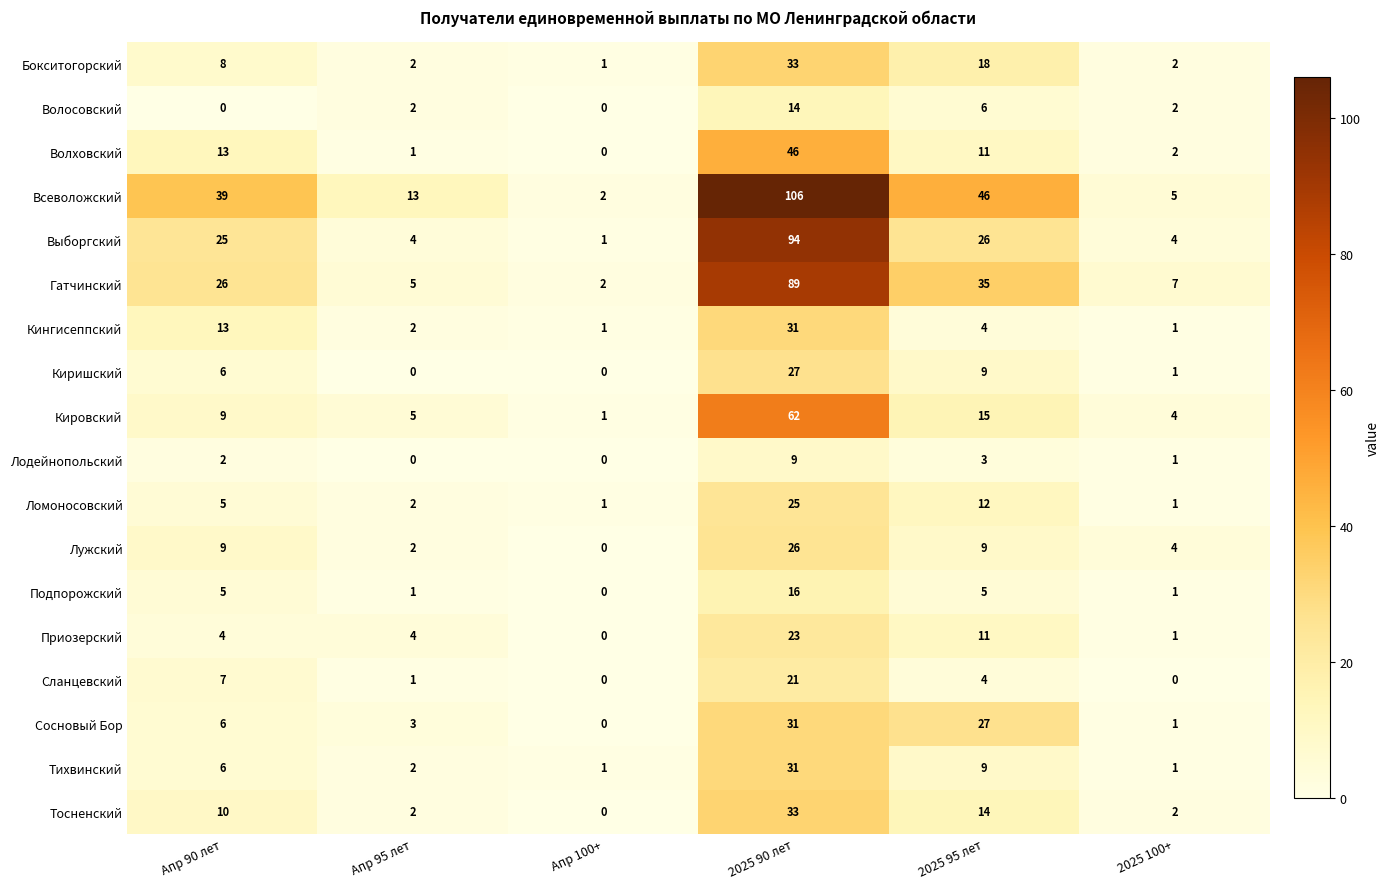

Which series has the largest total across all categories?

Всеволожский